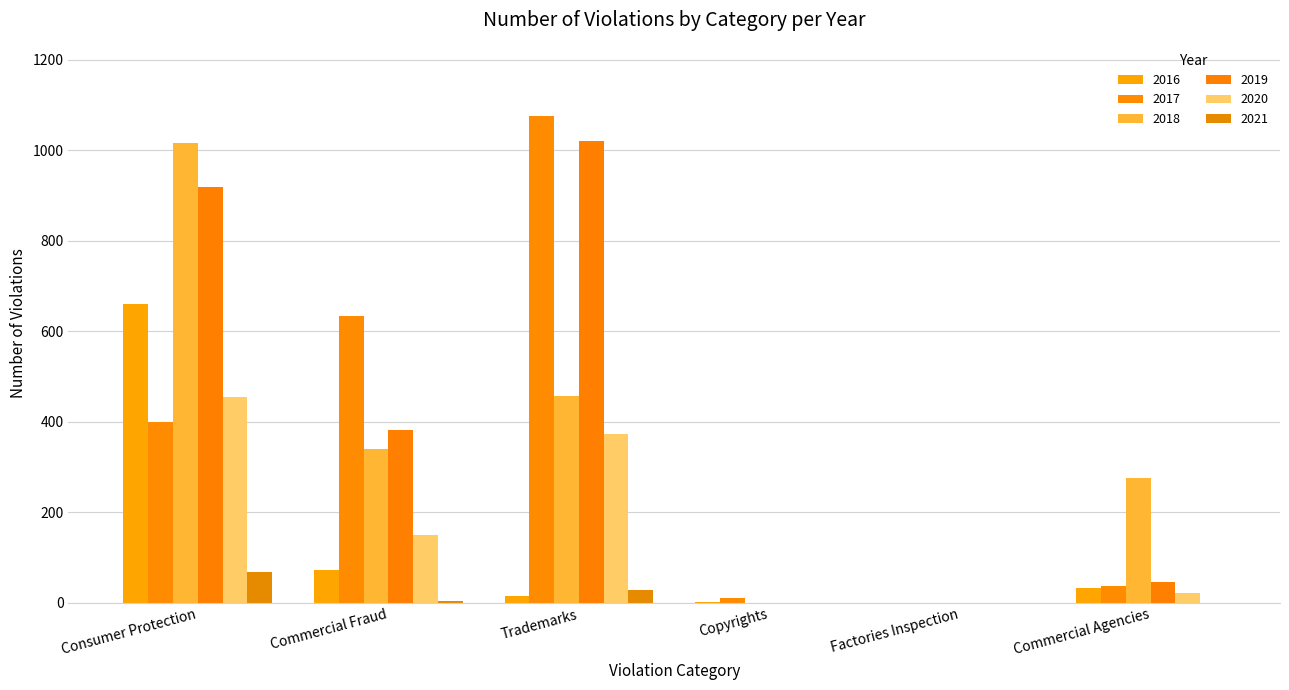

Between Consumer Protection and Trademarks, which is larger?

Consumer Protection